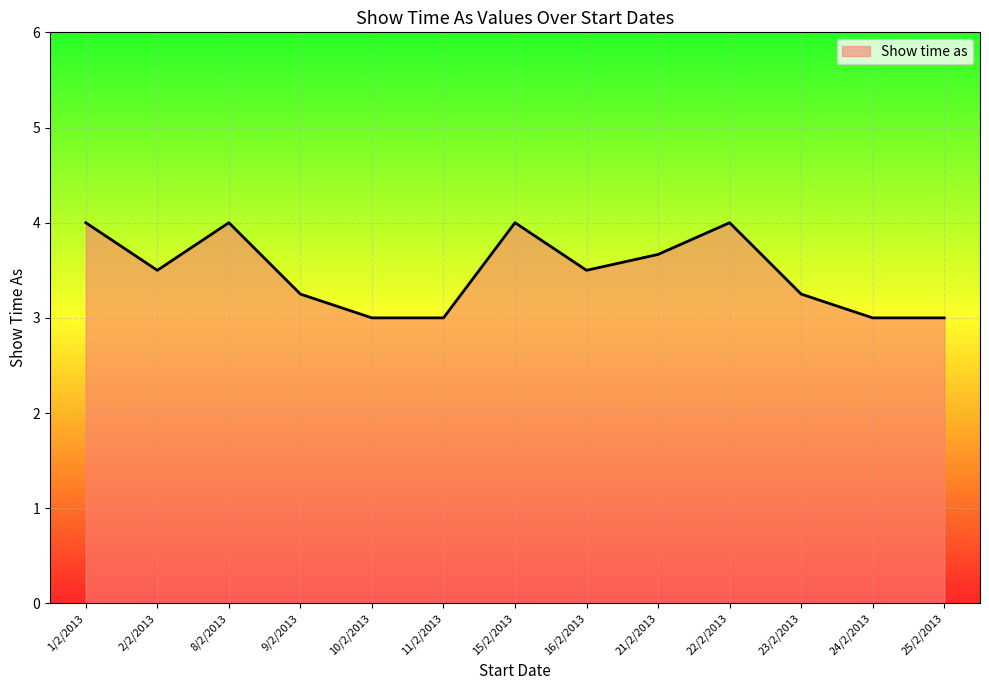

What is the difference between the maximum and minimum values?

1.0